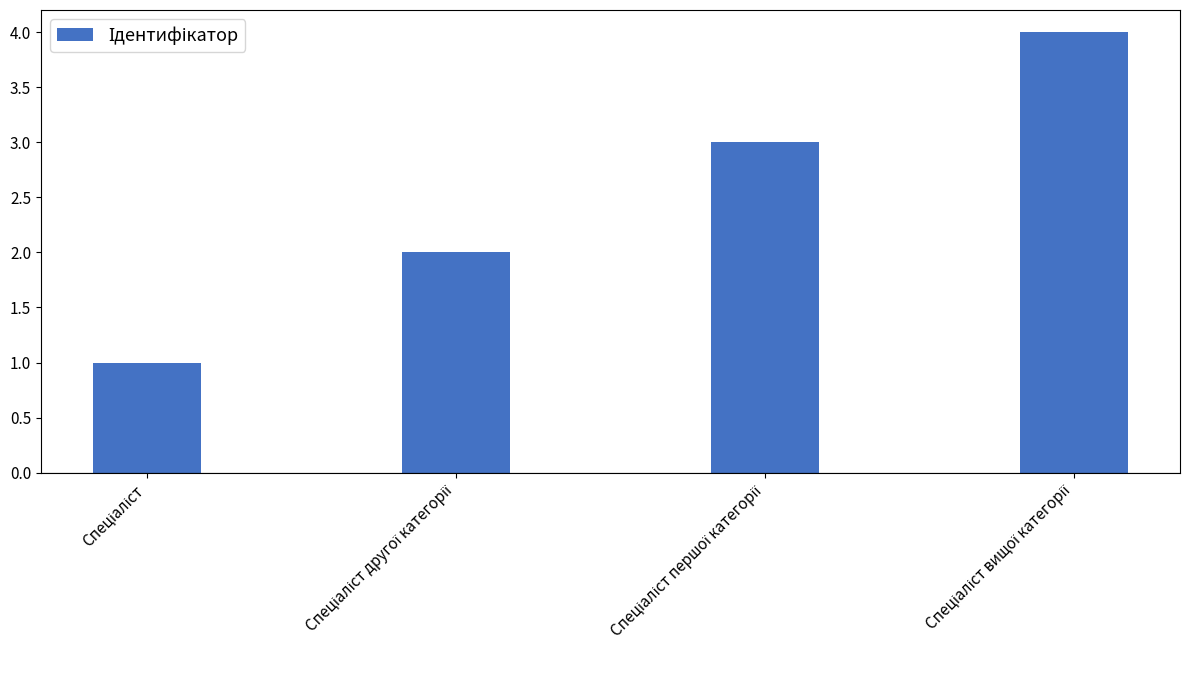

What is the maximum value shown in the chart?

4